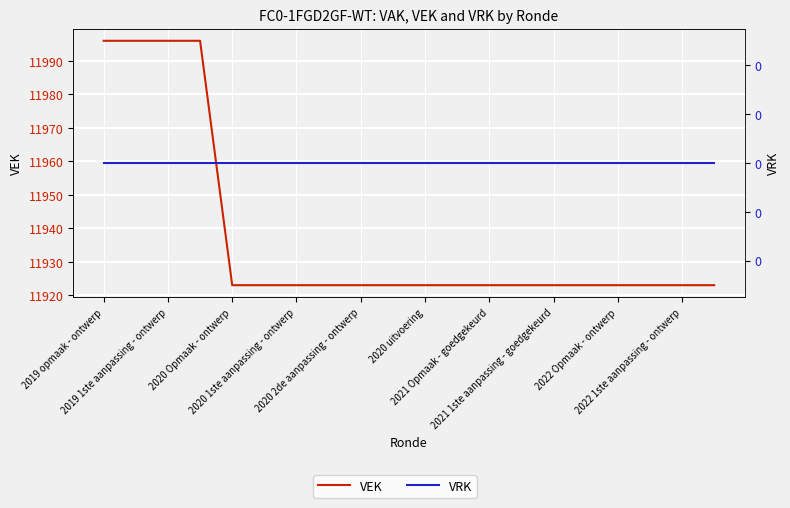

What value does the VEK series have at 2020 uitvoering?

11923